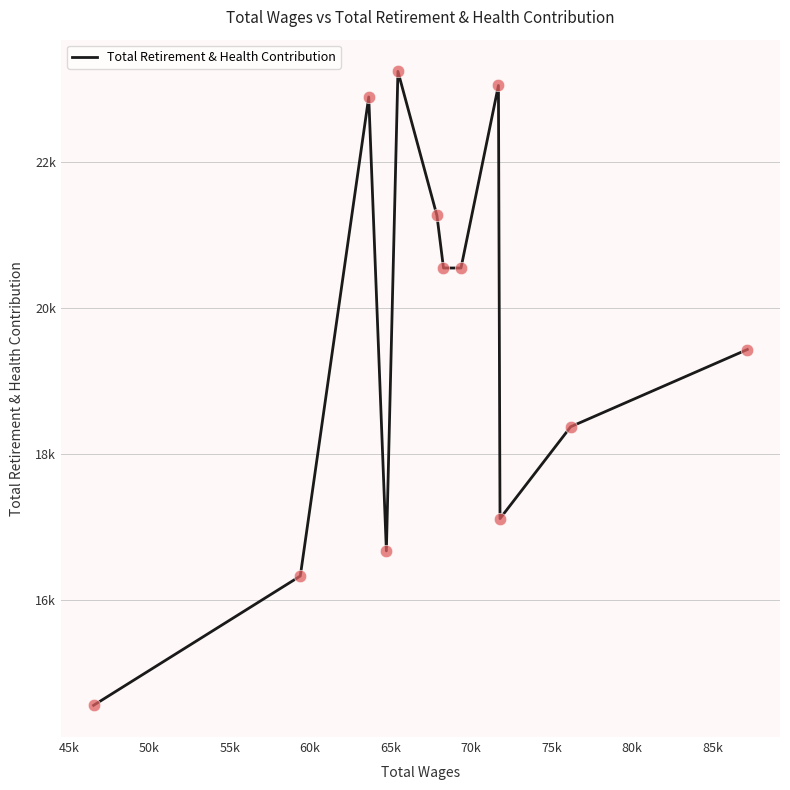

Does the chart have visible grid lines?

Yes